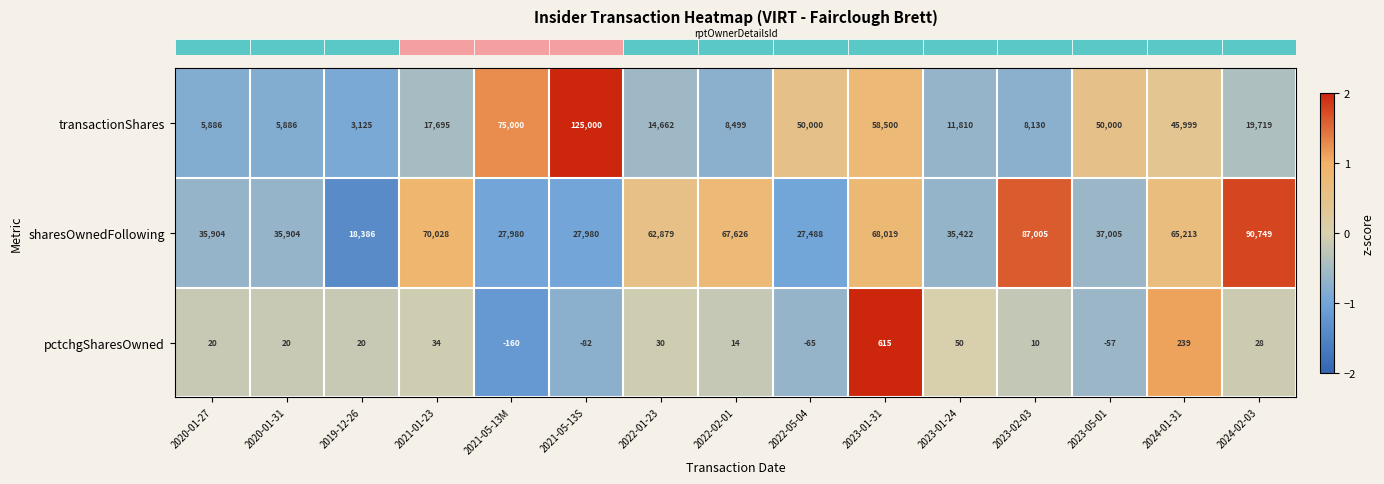

Which series has the largest total across all categories?

sharesOwnedFollowing